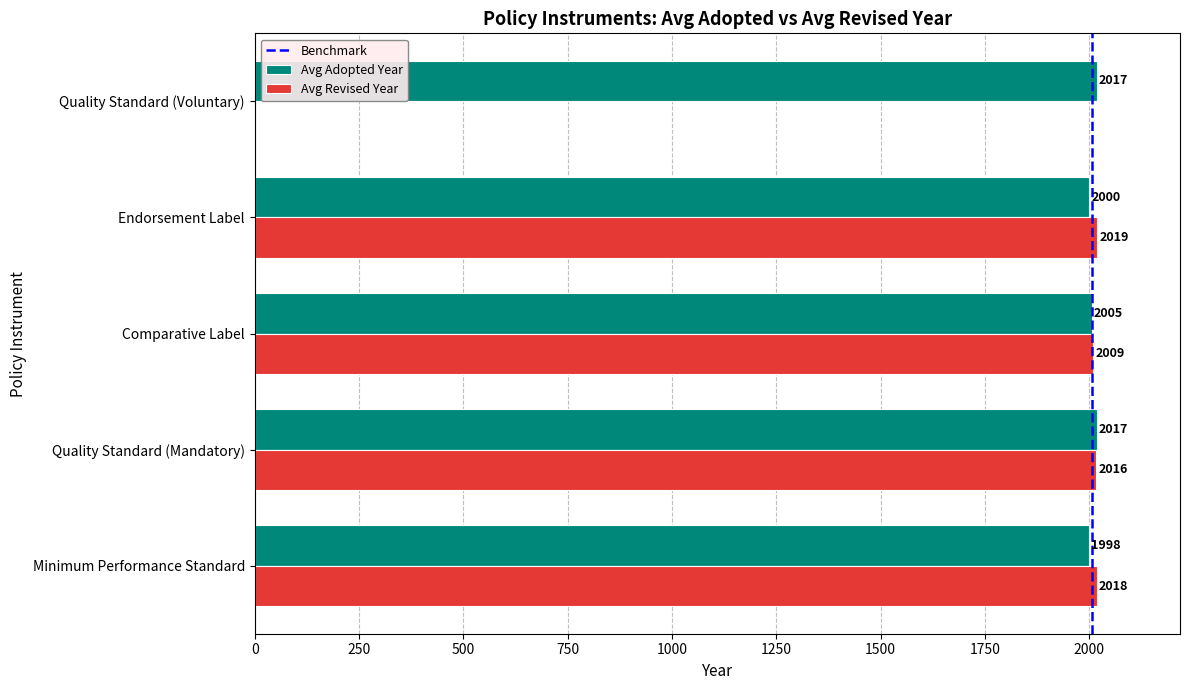

At which category is the sum across all series the highest?

Quality Standard (Mandatory)